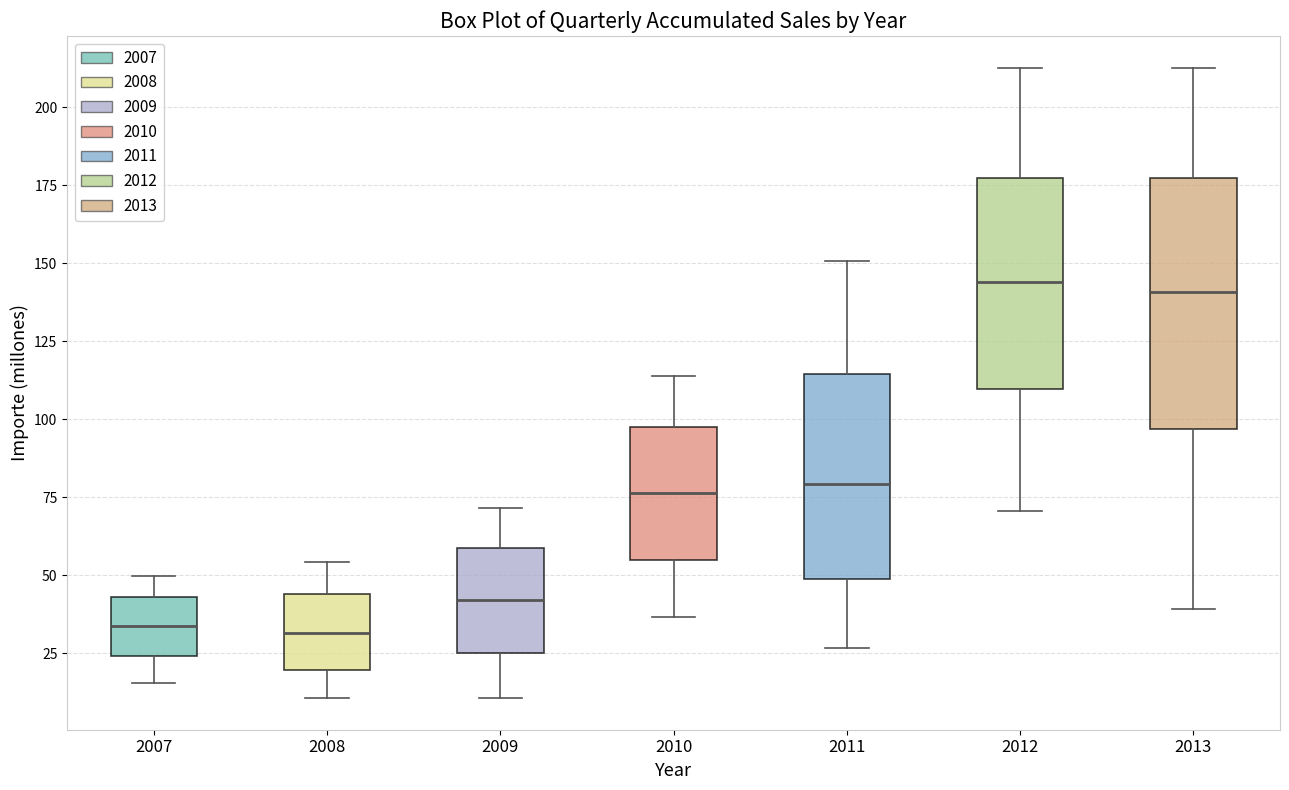

Reading left to right, read every box against the y-axis: the position of its median line, the range the box covers, and the ends of its whiskers. The values are not printed on the chart, so give them approximately, as read against the axis.

2007: median 35, box 25 to 45, whiskers 15 to 50
2008: median 30, box 20 to 45, whiskers 10 to 55
2009: median 40, box 25 to 60, whiskers 10 to 70
2010: median 75, box 55 to 100, whiskers 35 to 115
2011: median 80, box 50 to 115, whiskers 25 to 150
2012: median 145, box 110 to 175, whiskers 70 to 215
2013: median 140, box 95 to 175, whiskers 40 to 215